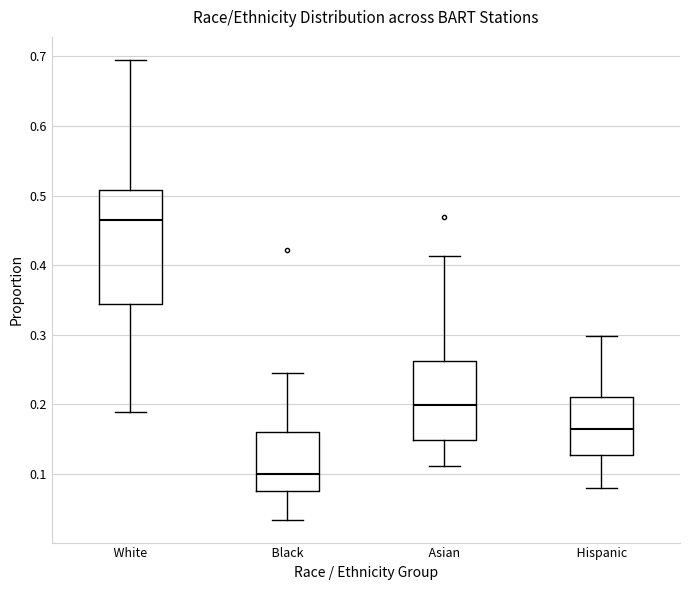

Reading left to right, read every box against the y-axis: the position of its median line, the range the box covers, and the ends of its whiskers. The values are not printed on the chart, so give them approximately, as read against the axis.

White: median 0.46, box 0.34 to 0.51, whiskers 0.19 to 0.70
Black: median 0.10, box 0.08 to 0.16, whiskers 0.03 to 0.25
Asian: median 0.20, box 0.15 to 0.26, whiskers 0.11 to 0.41
Hispanic: median 0.16, box 0.13 to 0.21, whiskers 0.08 to 0.30